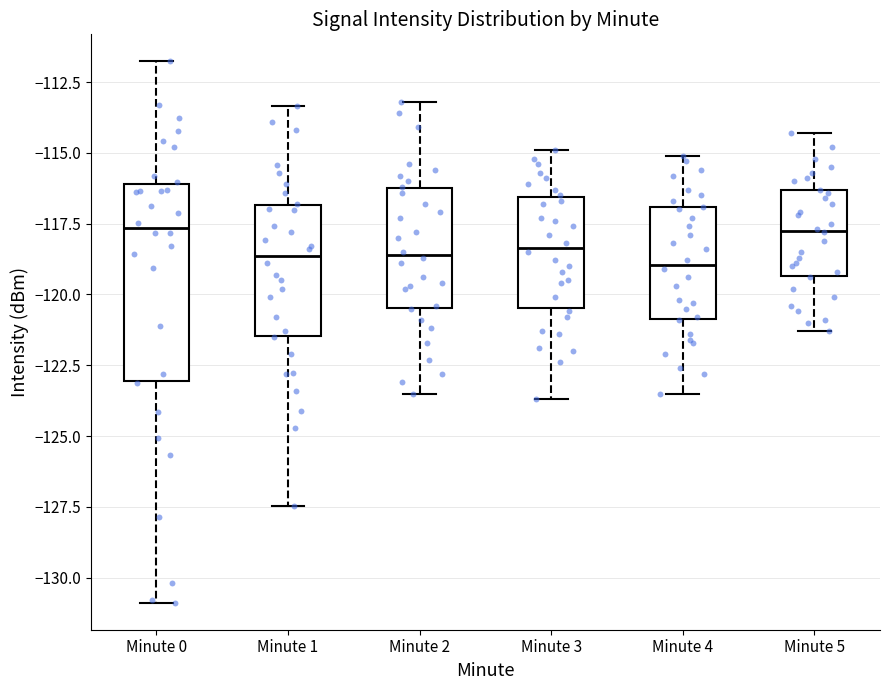

Where does the lower whisker of the box for Minute 3 end on the y-axis? The values are not printed on the chart, so give them approximately, as read against the axis.

-123.5